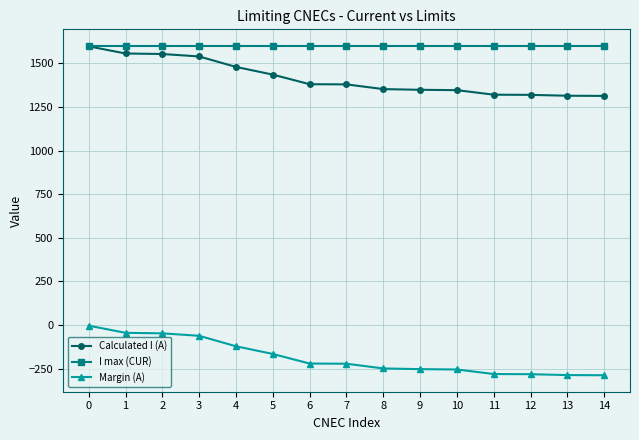

Rank the series at 8 from lowest to highest value.

Margin (A), Calculated I (A), I max (CUR)